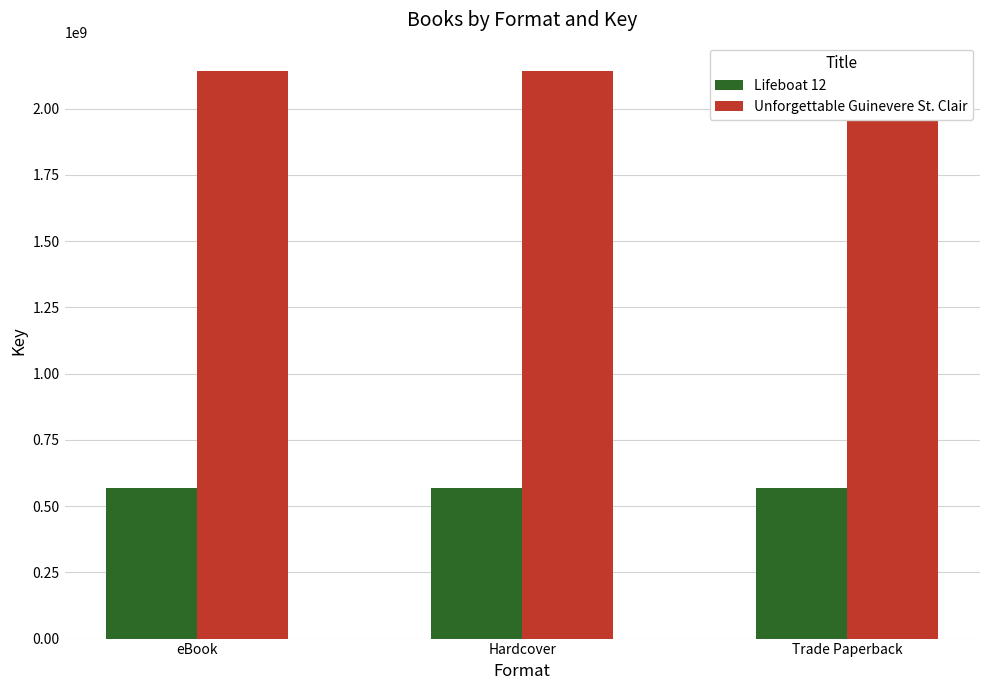

Which category has the highest value in the Unforgettable Guinevere St. Clair series?

eBook